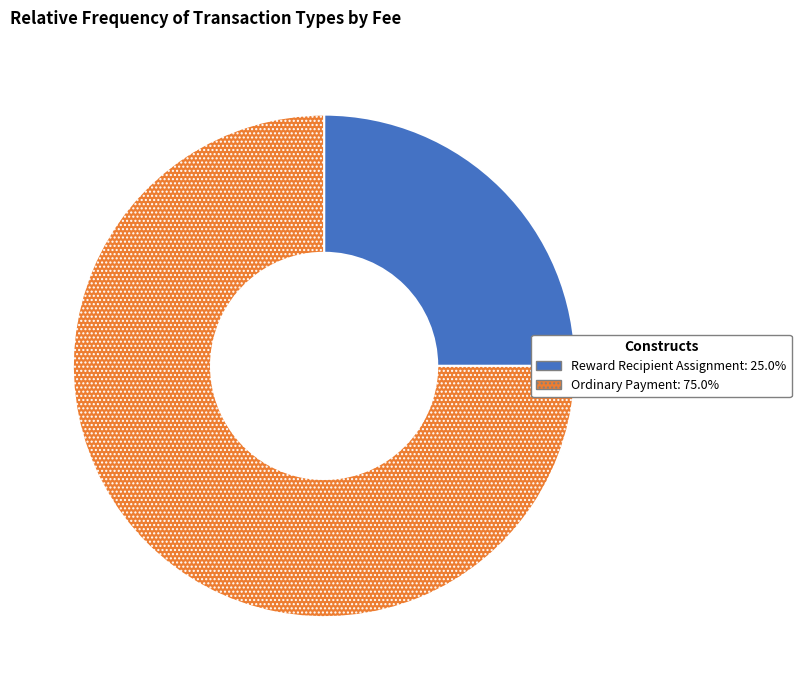

Which category has the smallest portion of the pie?

Reward Recipient Assignment